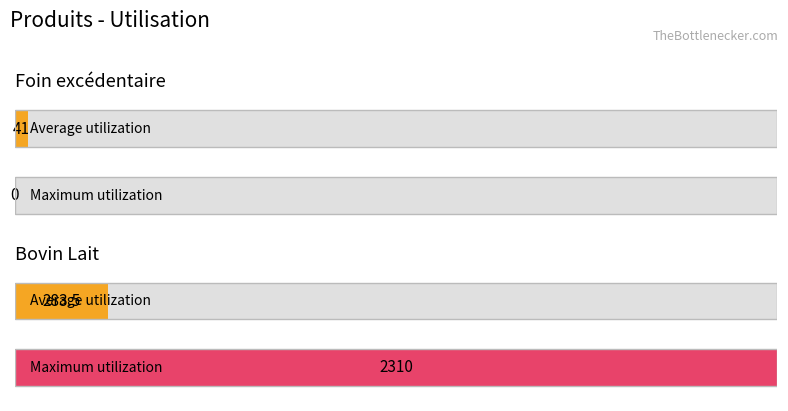

Count the number of categories in the chart.

2